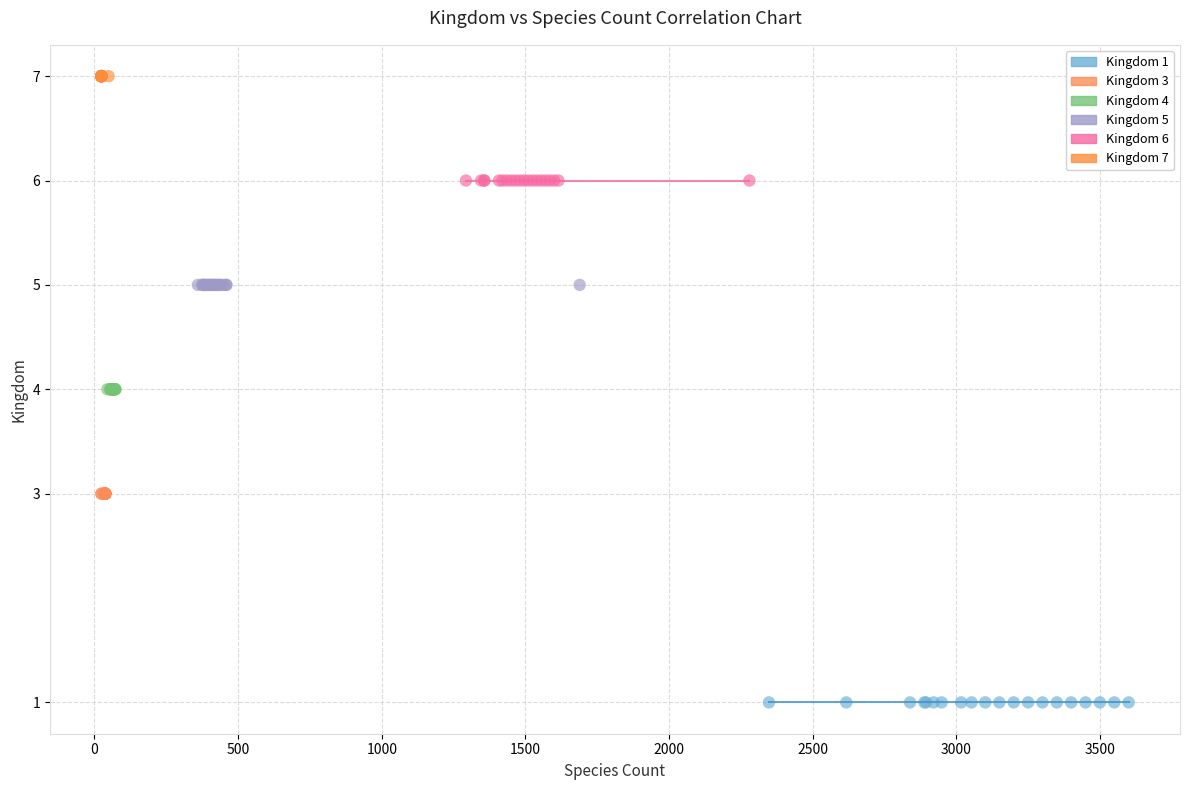

Which series contains the highest Y value?

Kingdom 7